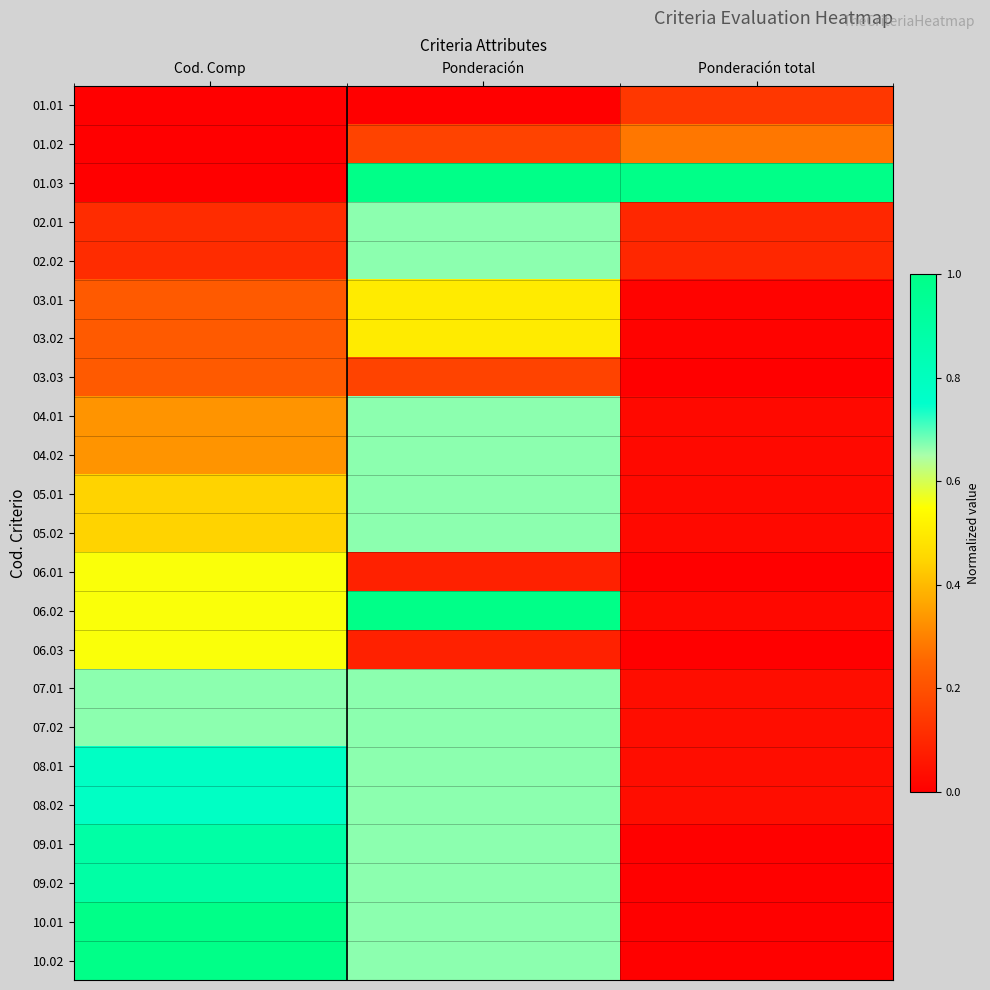

Rank the series by their maximum value, from highest to lowest.

01.03, 06.02, 10.01, 10.02, 09.01, 09.02, 08.01, 08.02, 02.01, 02.02, 04.01, 04.02, 05.01, 05.02, 07.01, 07.02, 06.01, 06.03, 03.01, 03.02, 01.02, 03.03, 01.01